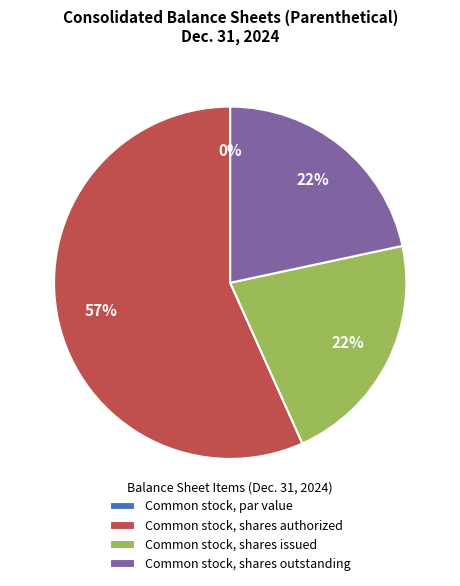

How many segments does this pie chart have?

4